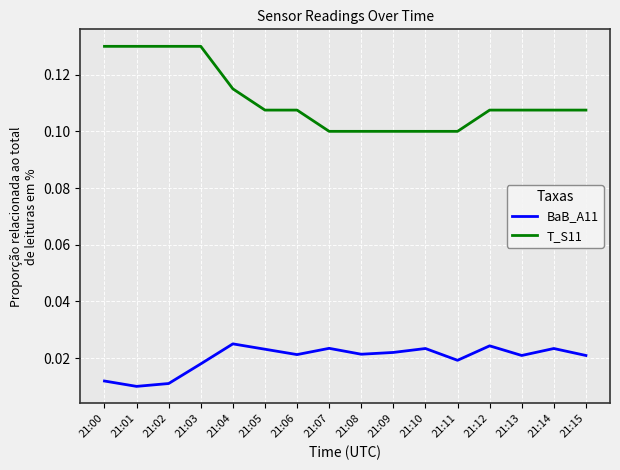

List the series in order of their peak value, highest first.

T_S11, BaB_A11